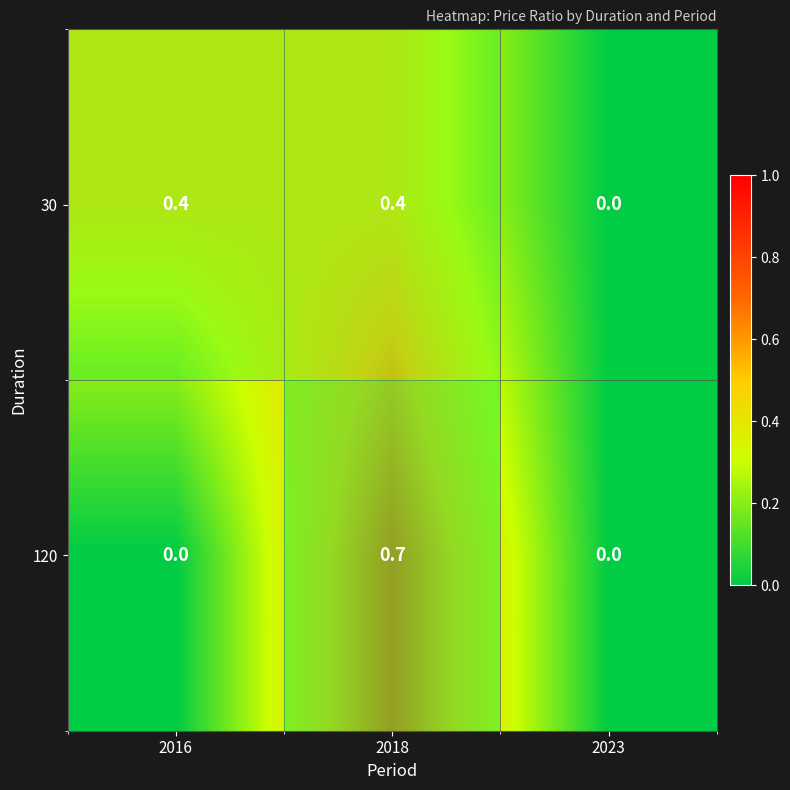

Rank the series by their maximum value, from highest to lowest.

row_1, row_0